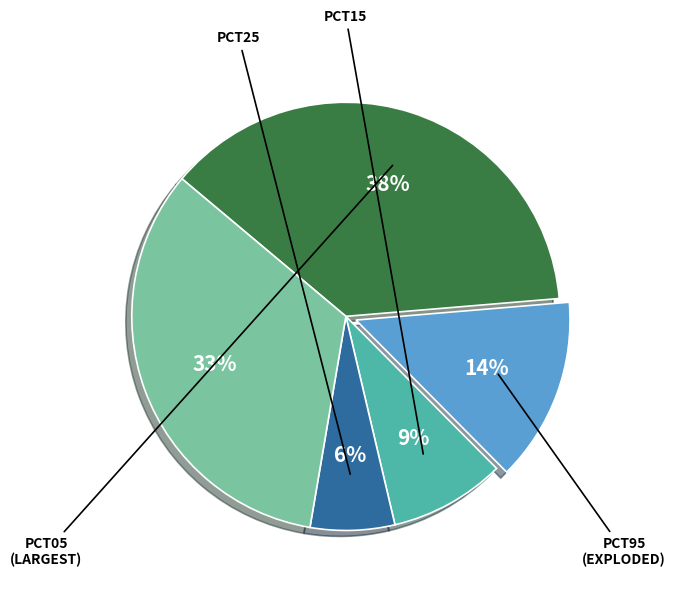

Is there any slice that represents more than half of the pie?

No